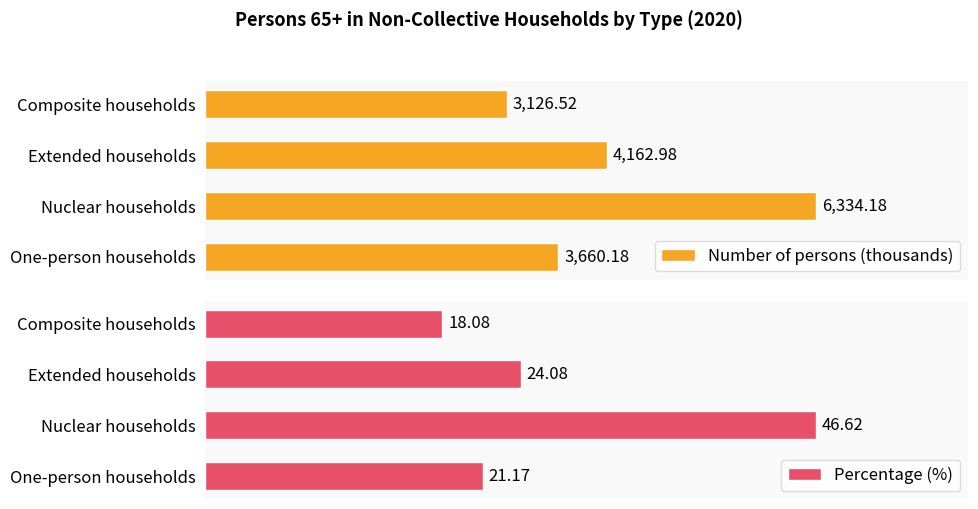

Does the chart contain stacked bars?

No